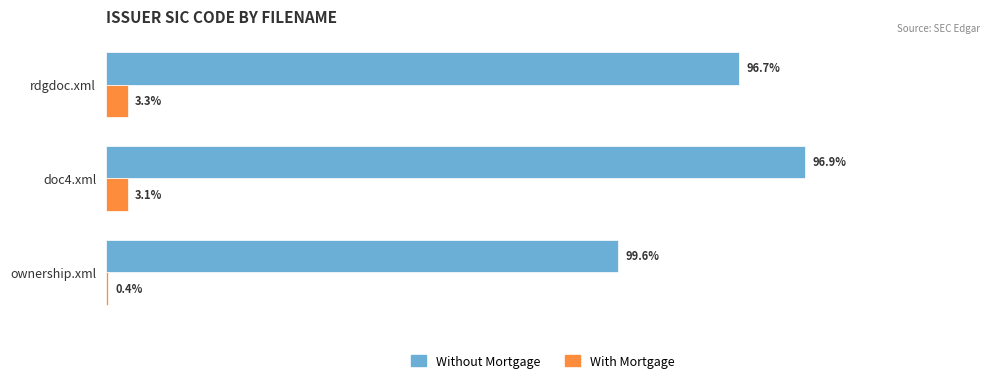

What are all the series names shown in the legend?

Without Mortgage, With Mortgage